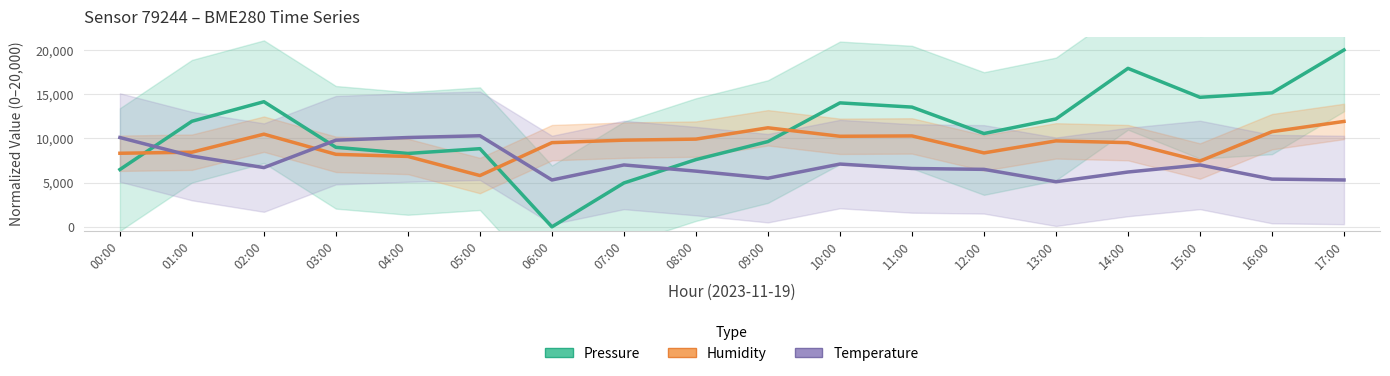

The Pressure (normalized) series shows 27737.5 at 14:00. True or false?

False